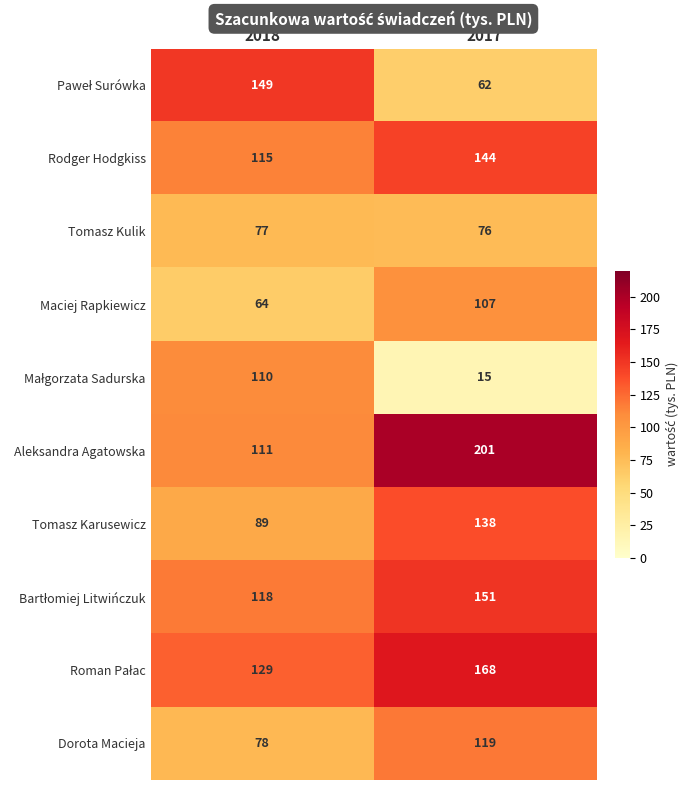

How many distinct data groups are displayed?

10